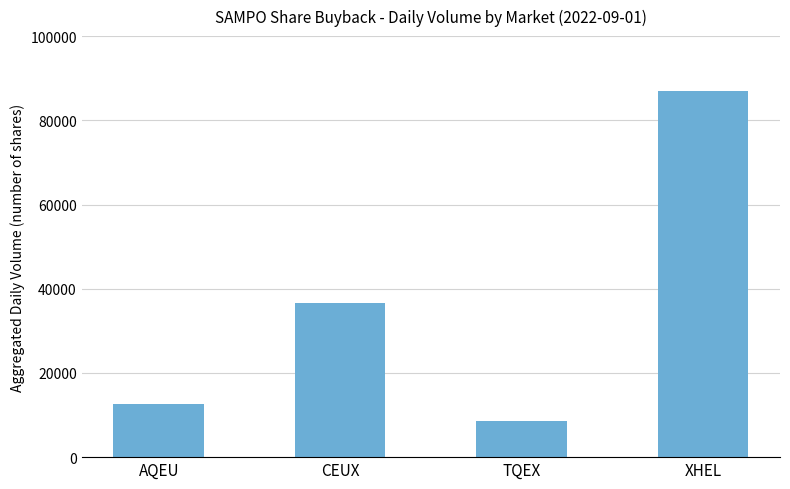

What is the smallest value displayed?

8656